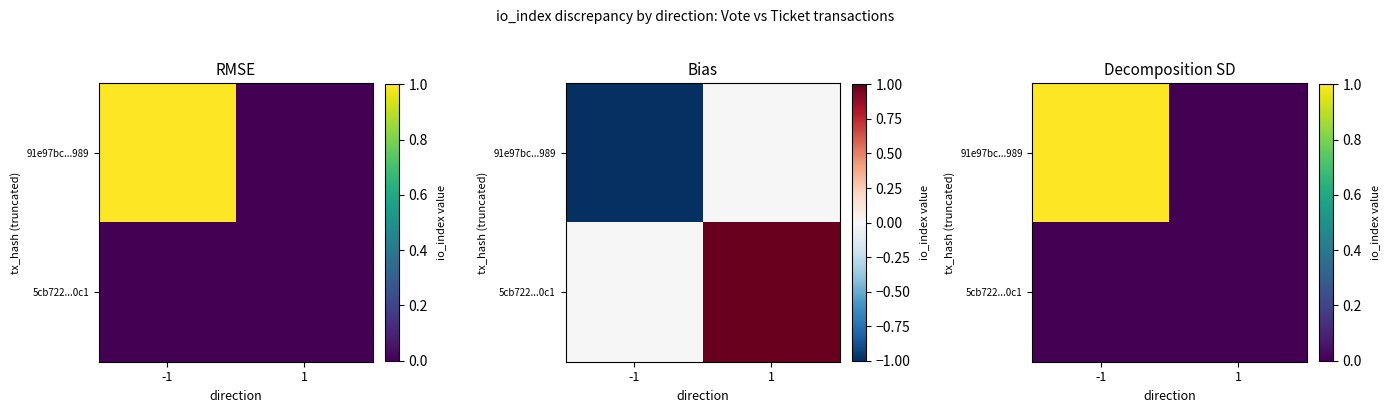

What is the greatest value displayed?

1